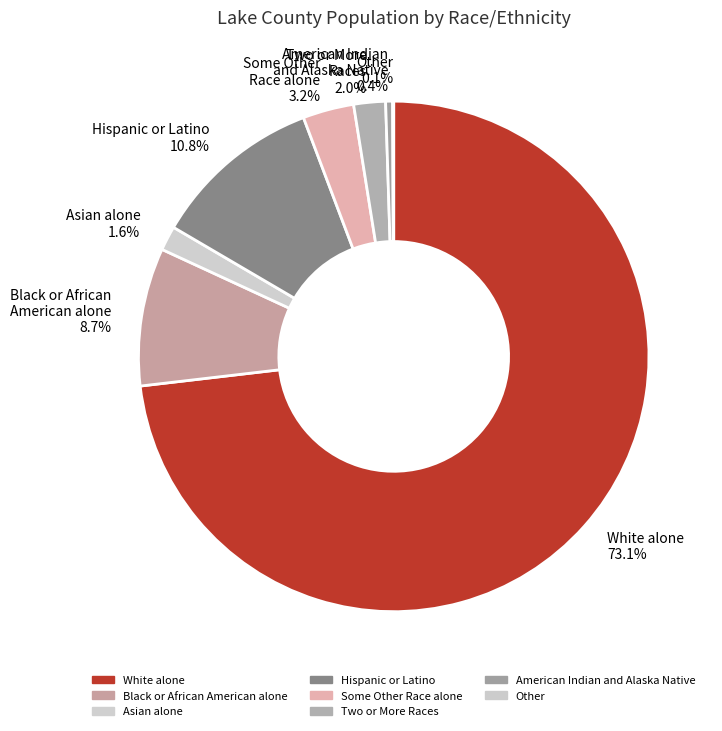

Is there a majority slice in this chart?

Yes